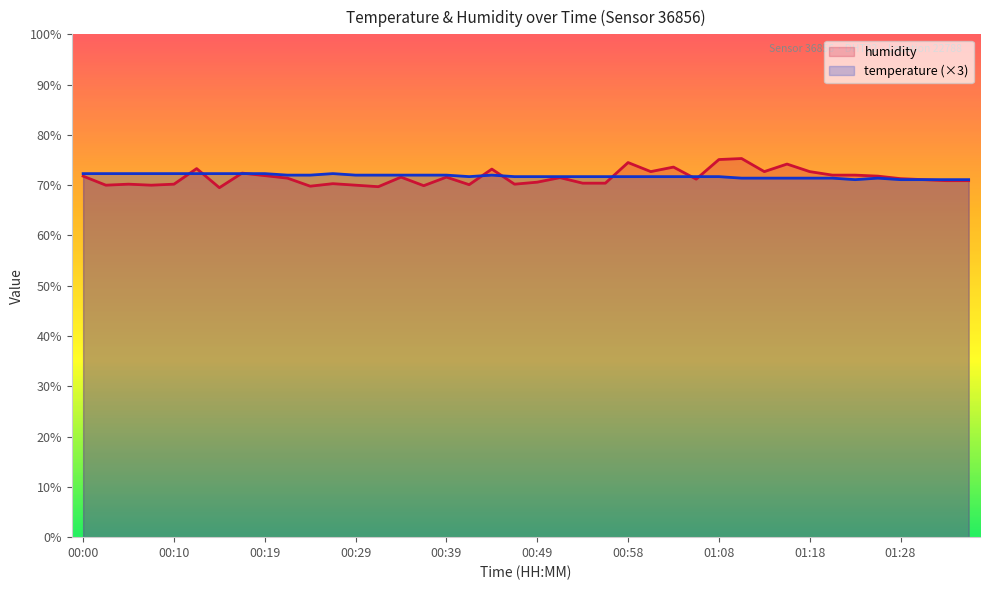

How many intersections are there between temperature and humidity?

9